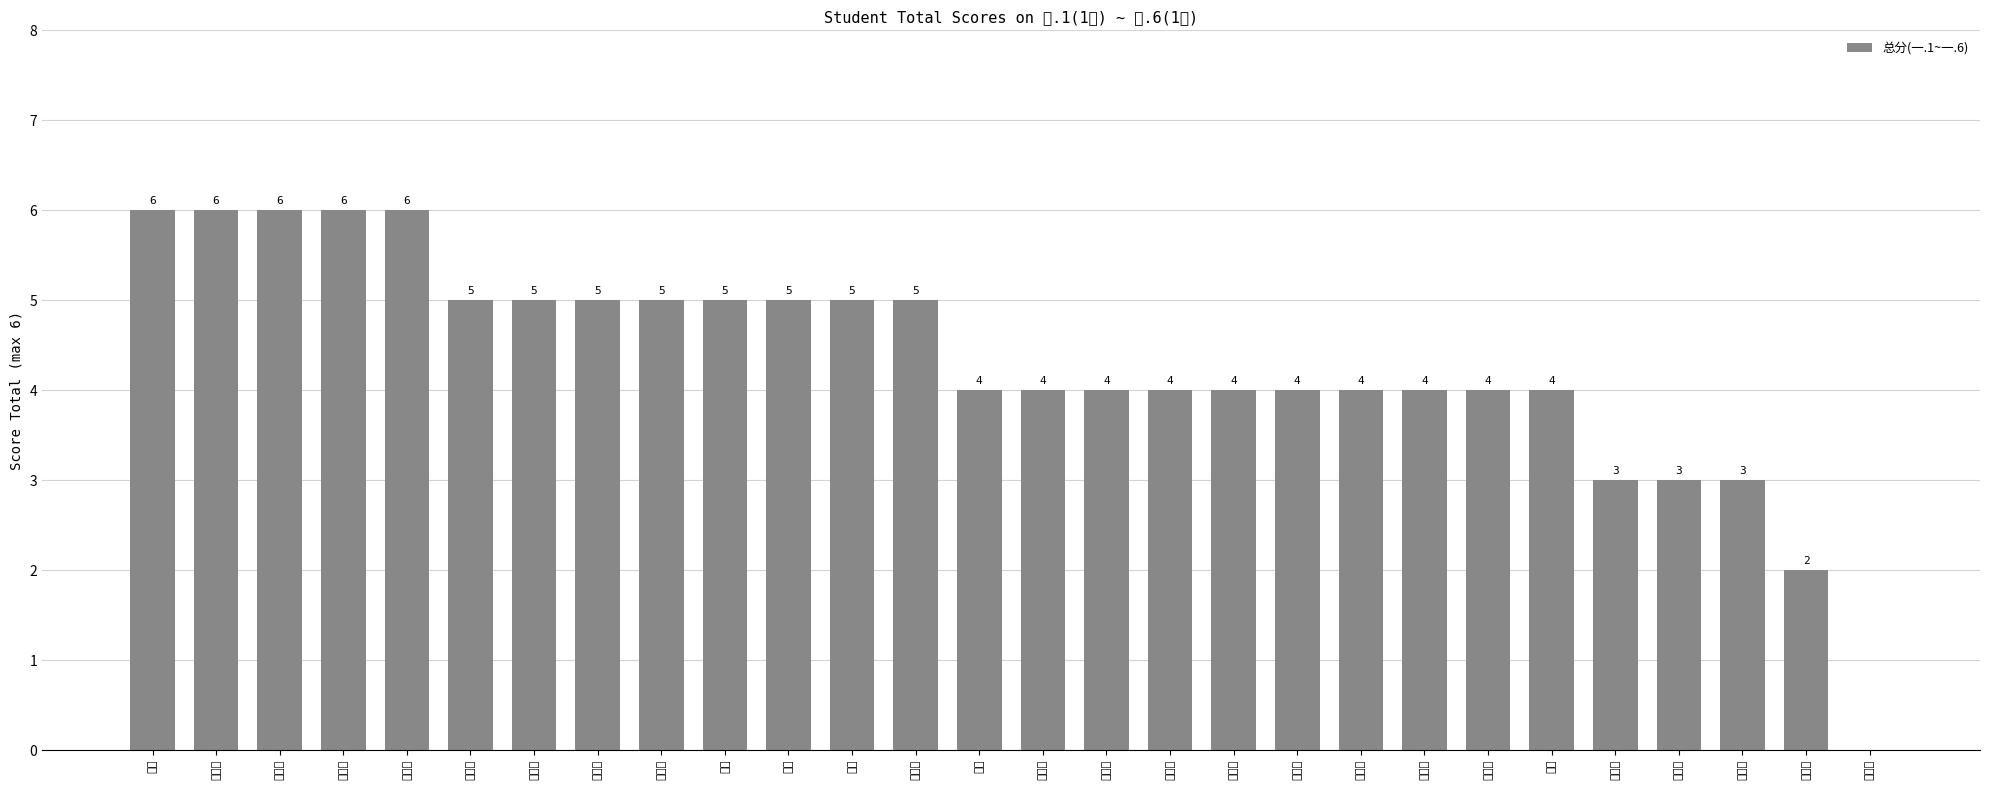

Rank the categories by value from highest to lowest.

高彤, 马东明, 李明展, 徐铭远, 张木子, 黄迁益, 程和煦, 王傲楠, 王俊杰, 李骏, 李颖, 李雯, 宋依卓, 韩萌, 霍佳颖, 钱福强, 郭瑞杰, 赵柯皓, 王一菲, 杜殿全, 房露婷, 张欣莹, 张昊, 石凯迪, 李海博, 孙秉法, 崔震乾, 曹瑞发